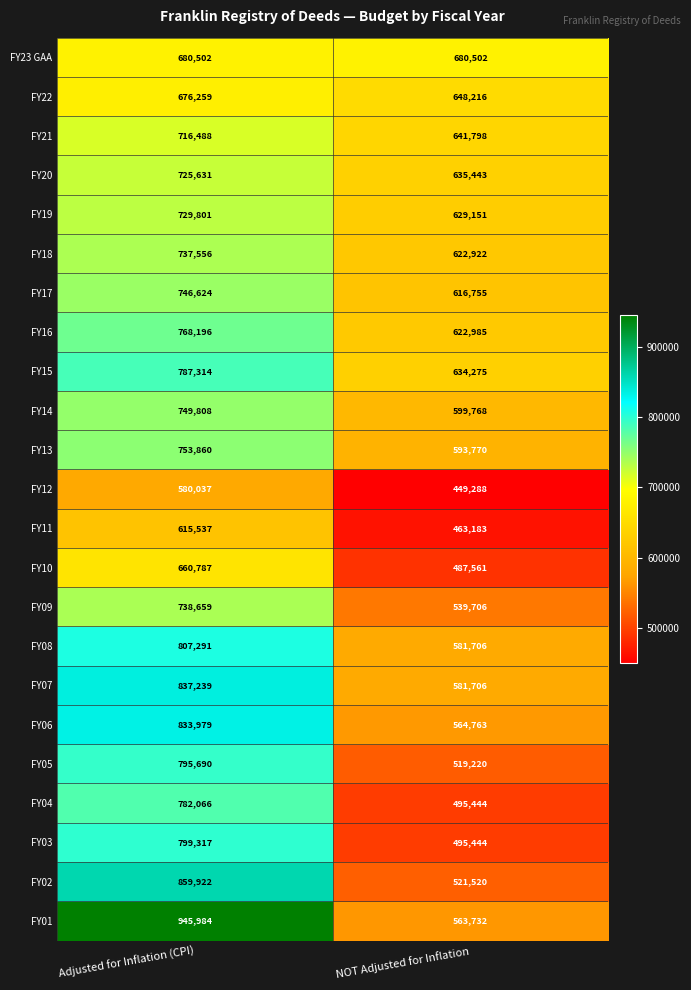

True or false: FY15 has a value of 634275 at NOT Adjusted for Inflation.

True